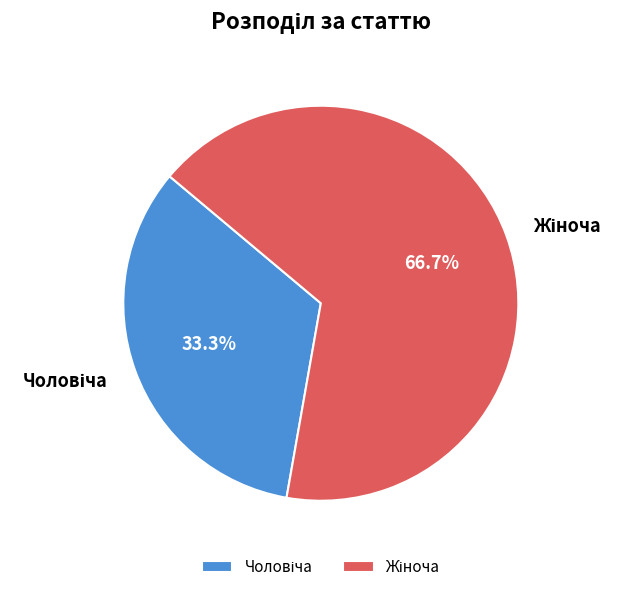

Is there any slice that represents more than half of the pie?

Yes